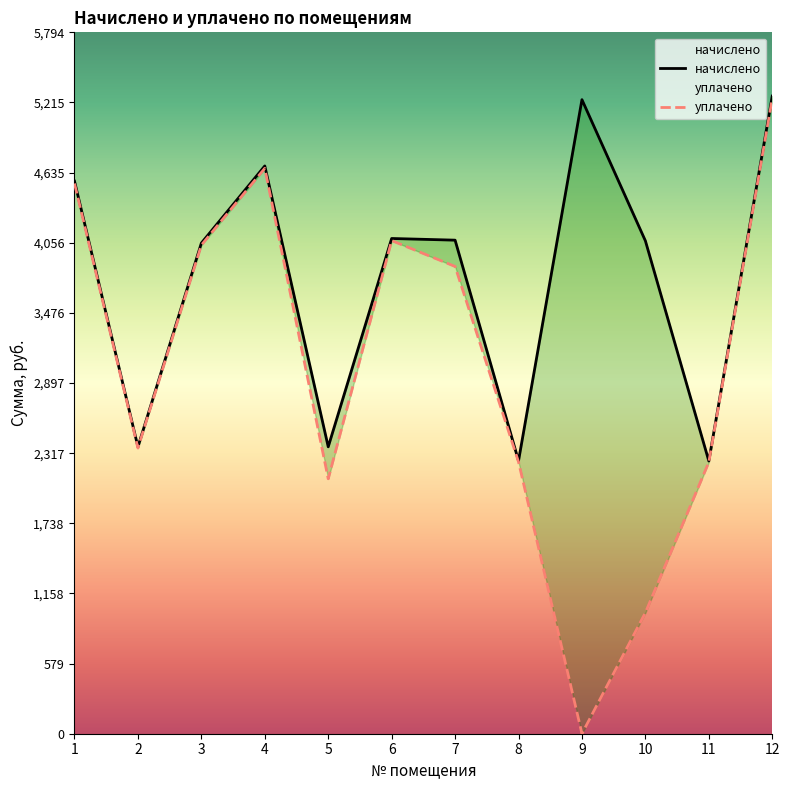

Is this an area chart (filled region under the line)?

No